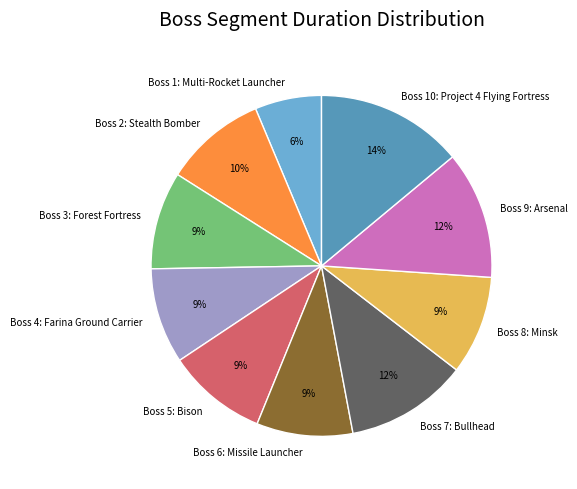

Between Boss 7: Bullhead and Boss 6: Missile Launcher, which is larger?

Boss 7: Bullhead